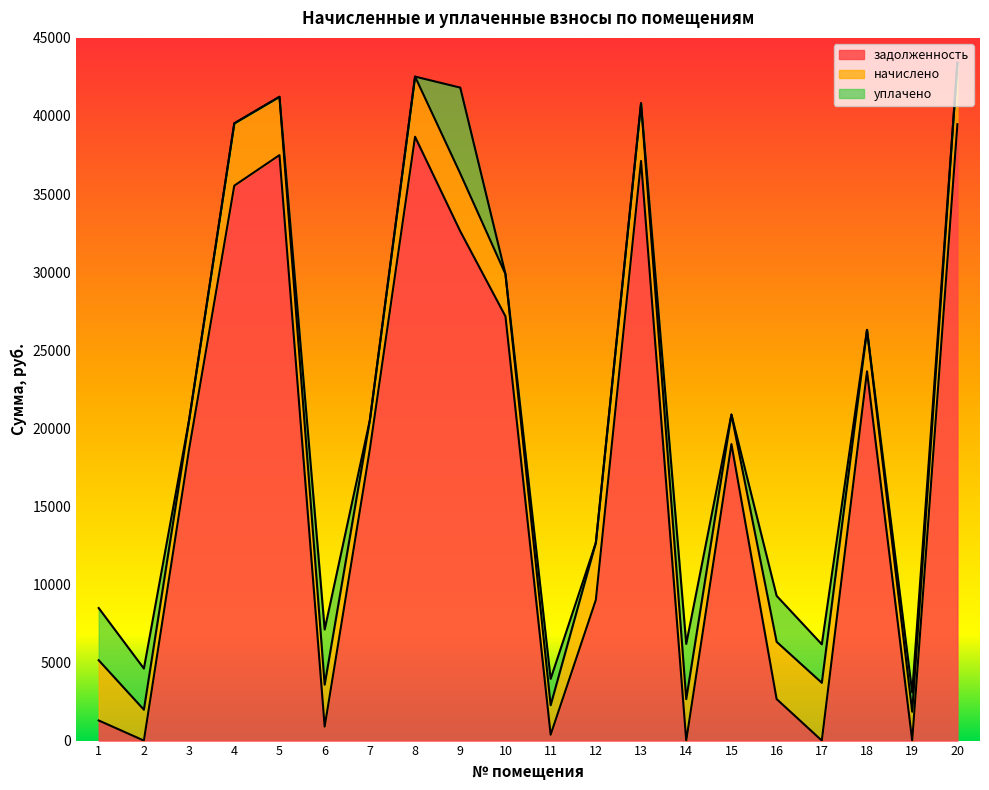

The начислено series shows 4610.9 at 18. True or false?

False